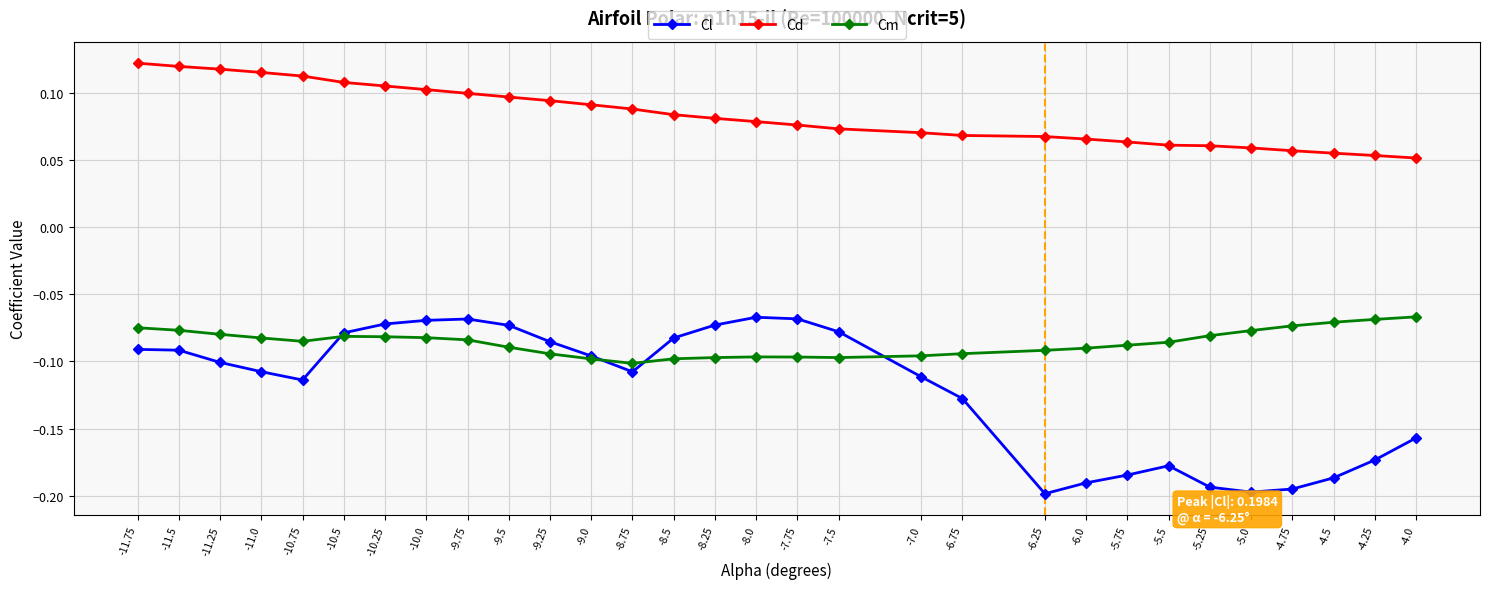

True or false: Cl has more than 0 points higher than both neighbors.

True